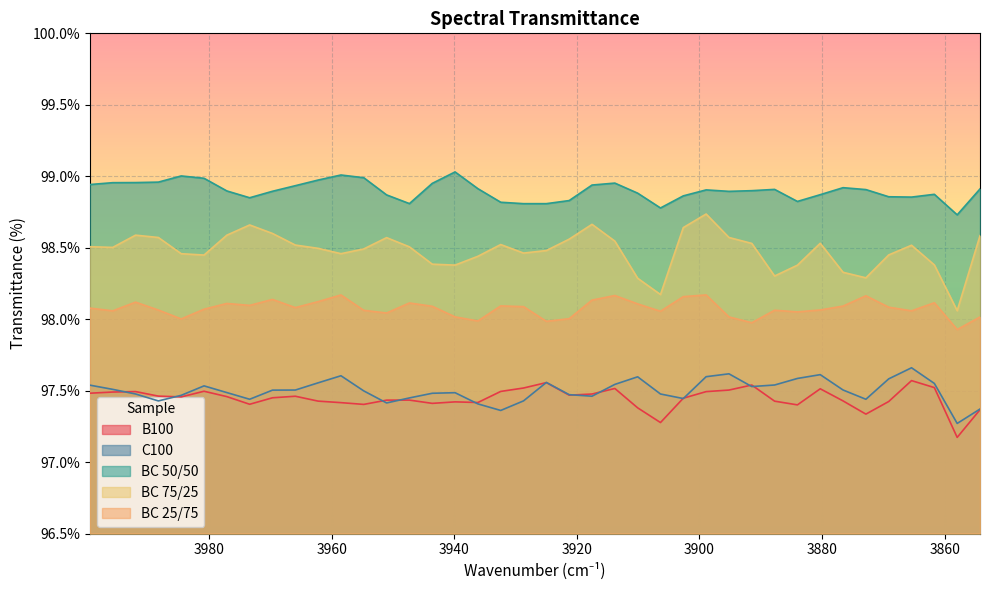

What is the sum of all BC 25/75 values?

3923.0